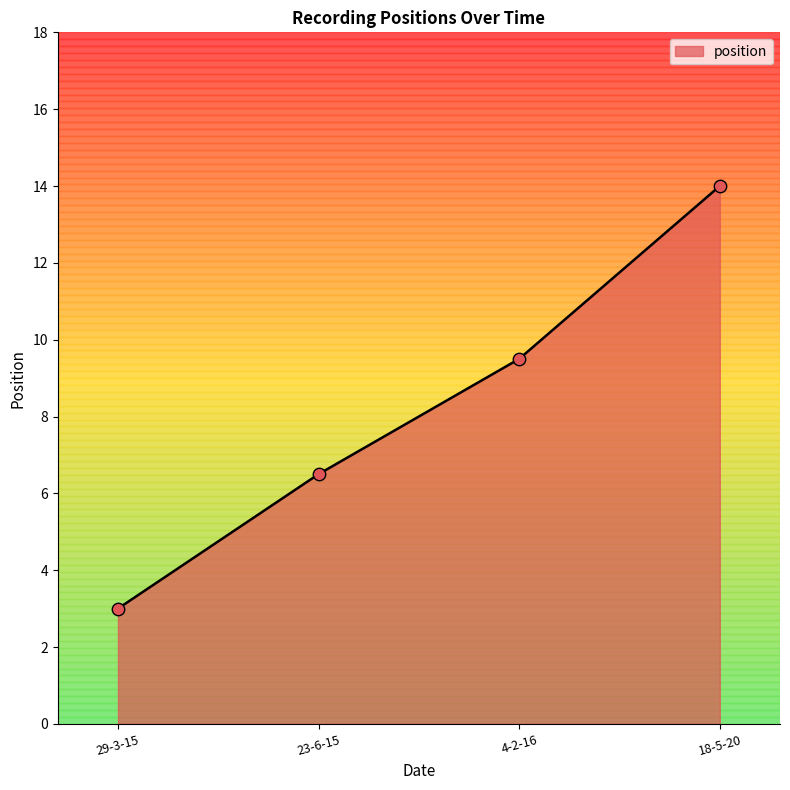

What is the change in value from 29-3-15 to 23-6-15?

+3.5